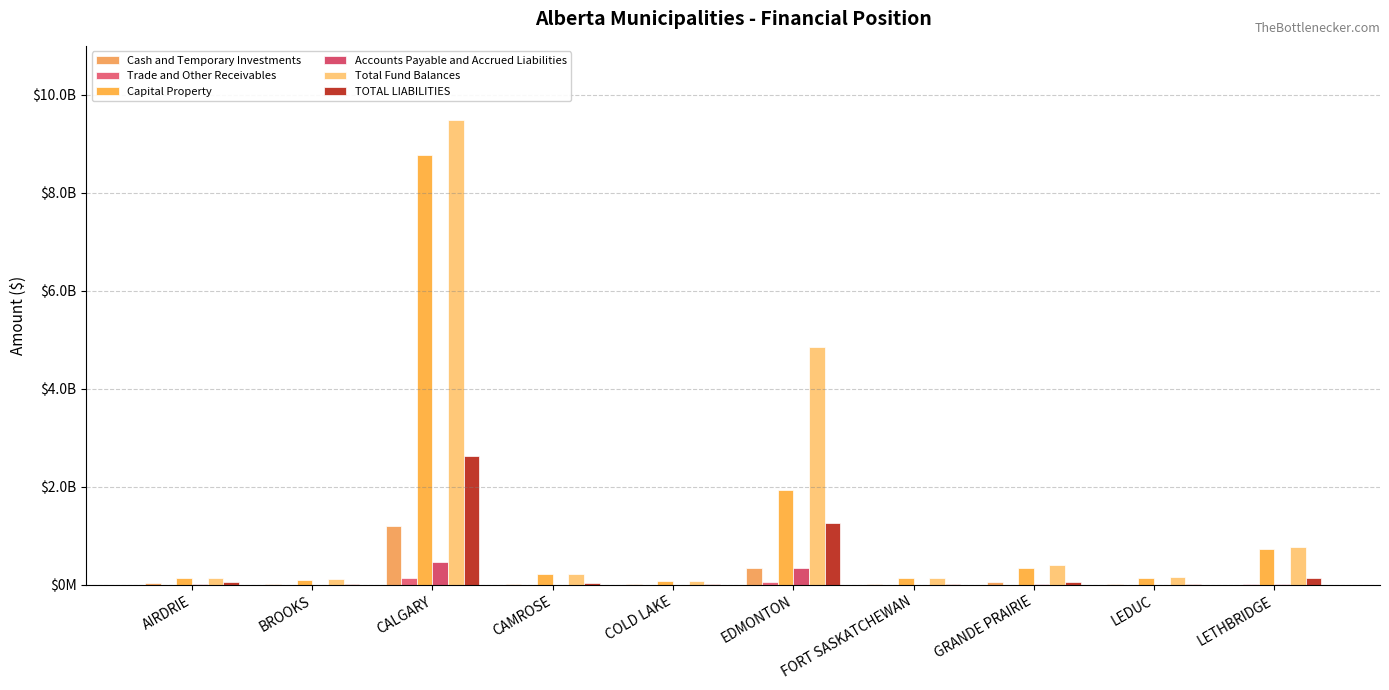

Rank the series by their maximum value, from highest to lowest.

Total Fund Balances, Capital Property, TOTAL LIABILITIES, Cash and Temporary Investments, Accounts Payable and Accrued Liabilities, Trade and Other Receivables